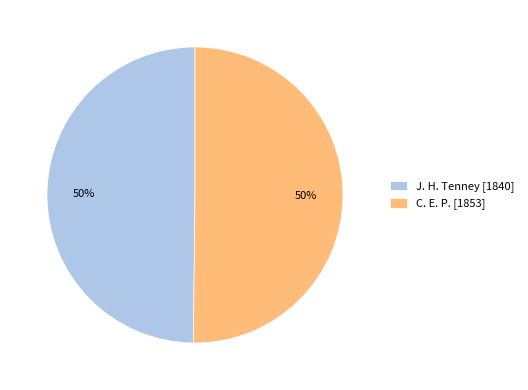

True or false: J. H. Tenney accounts for 59% of the total.

False